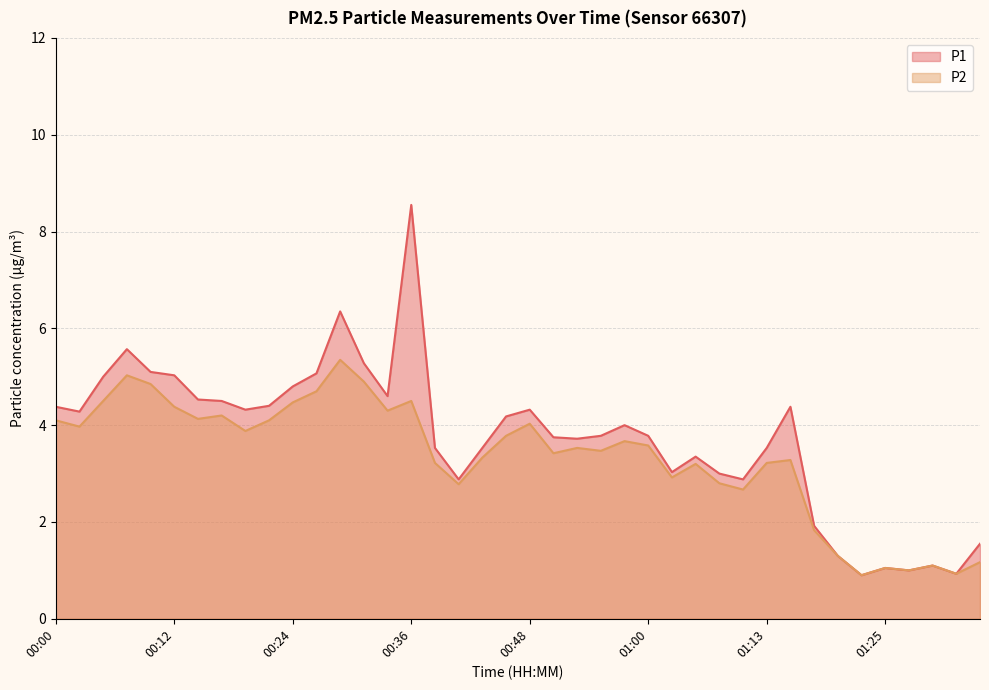

True or false: P1 has more than 2 points higher than both neighbors.

True